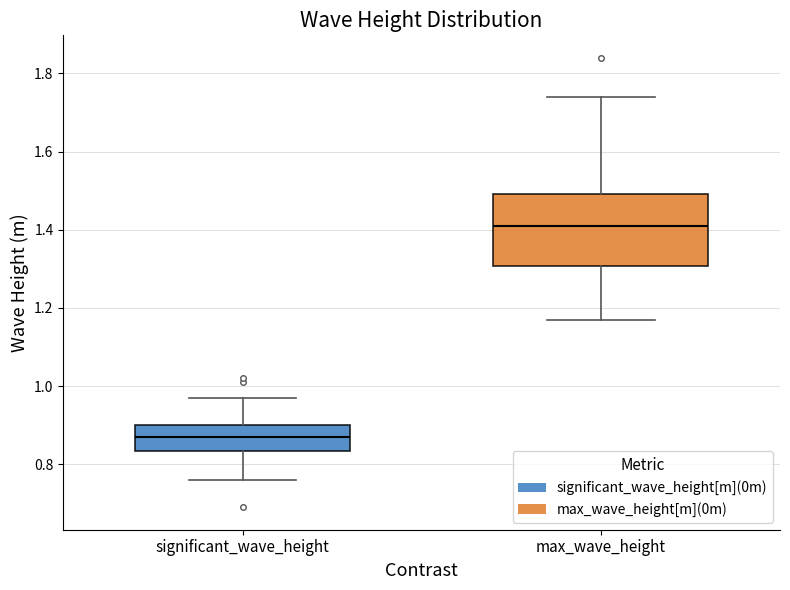

Which box's median line is the lowest?

significant_wave_height